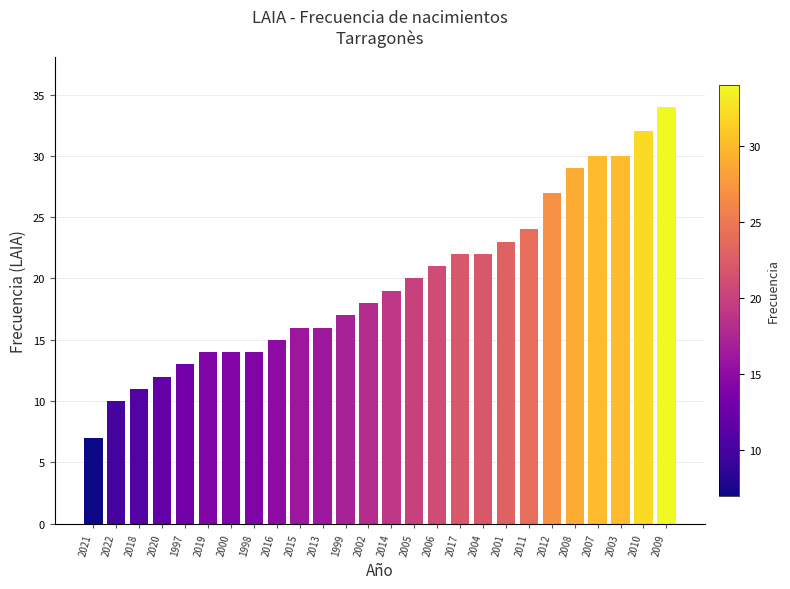

True or false: the data shows 25 at 2000.

False